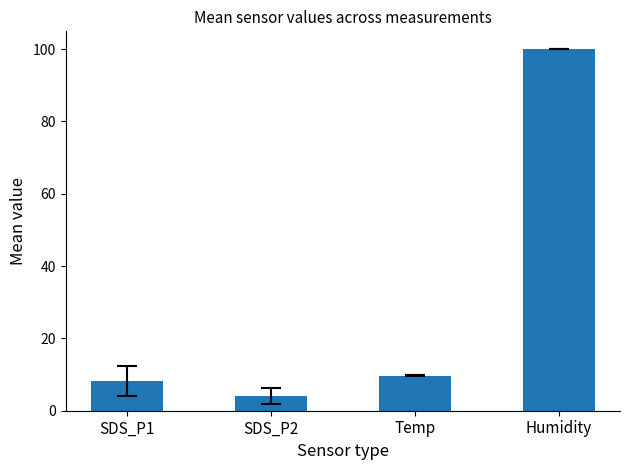

Reading left to right, extract all data points from this chart.

SDS_P1=8.2	SDS_P2=4.0	Temp=9.7	Humidity=99.9